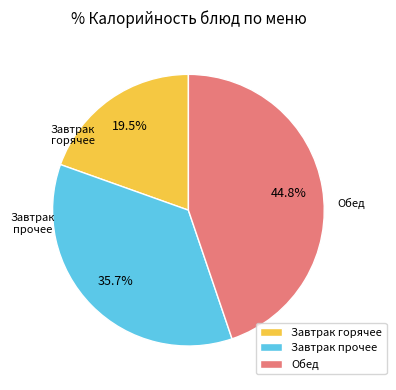

Does any single category account for the majority?

No